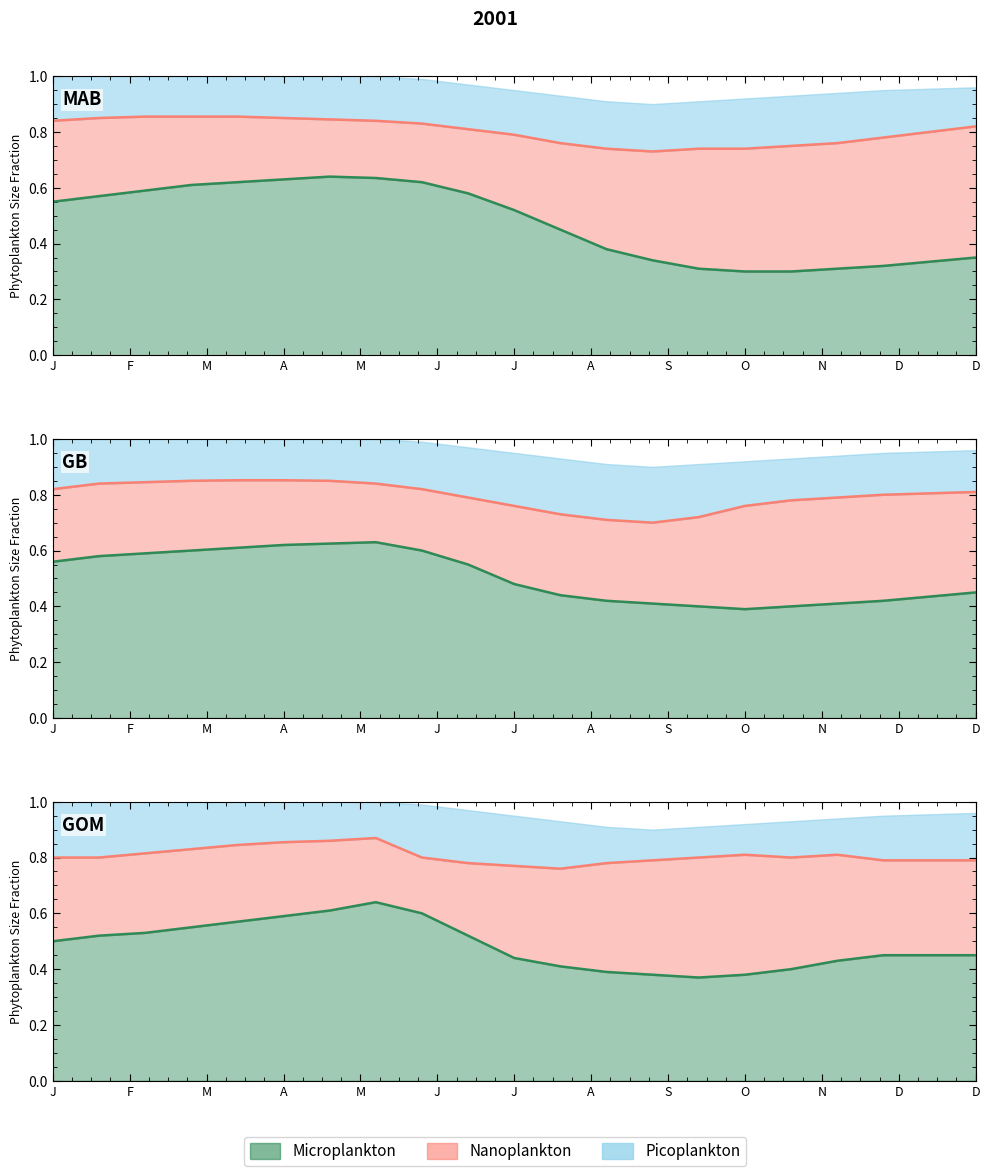

Where do GOM_nano and MAB_nano first cross each other?

0.08 and 0.1